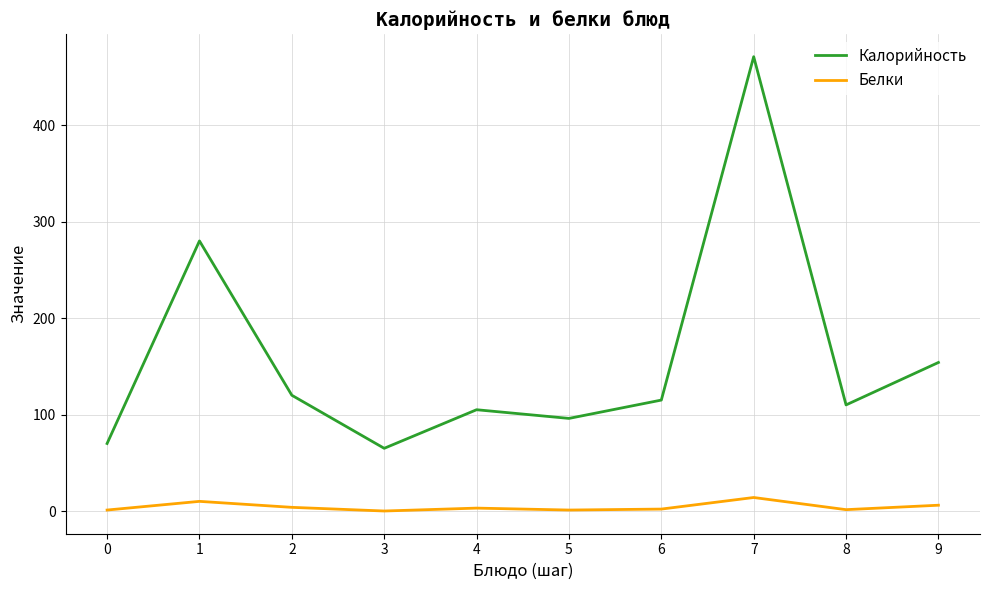

Rank the series by their maximum value, from lowest to highest.

Белки, Калорийность